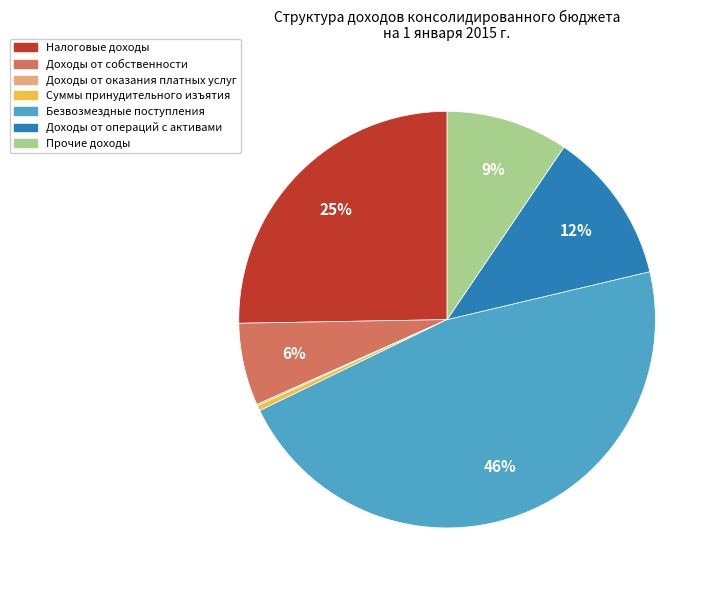

Is there a majority slice in this chart?

No